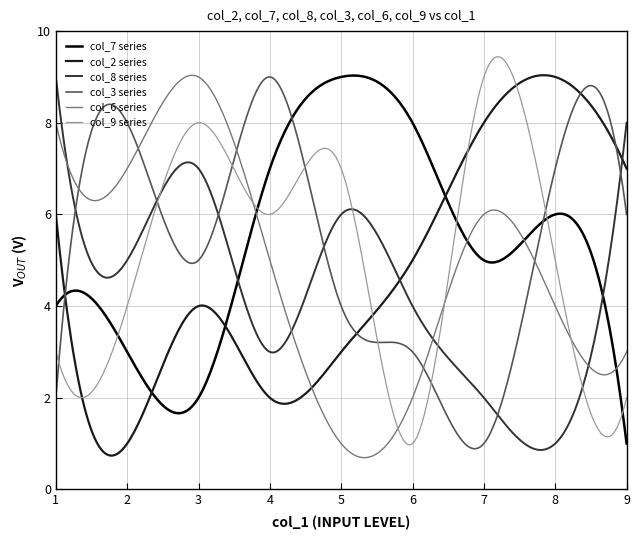

What is the maximum value for col_2 series?

9.0